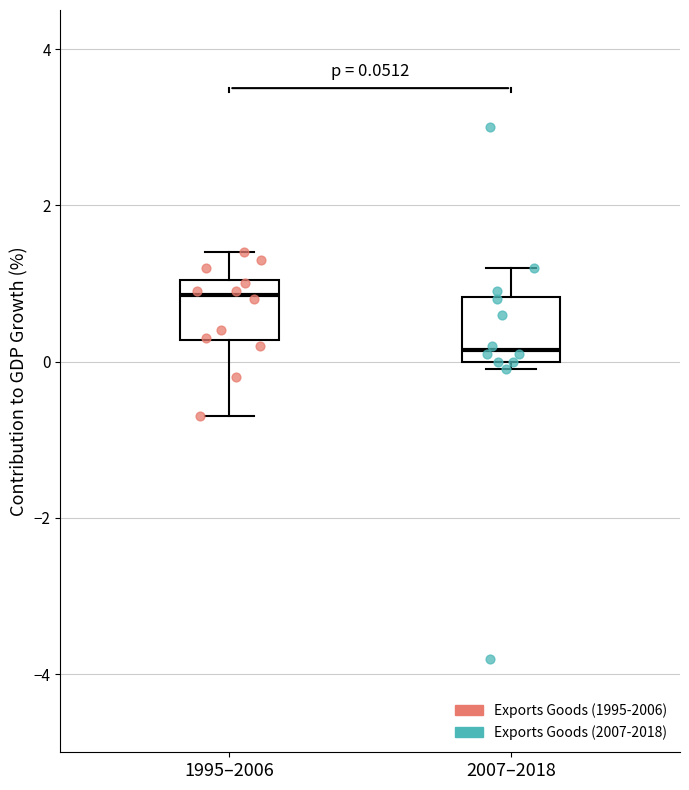

Which box's median line is the highest?

1995–2006